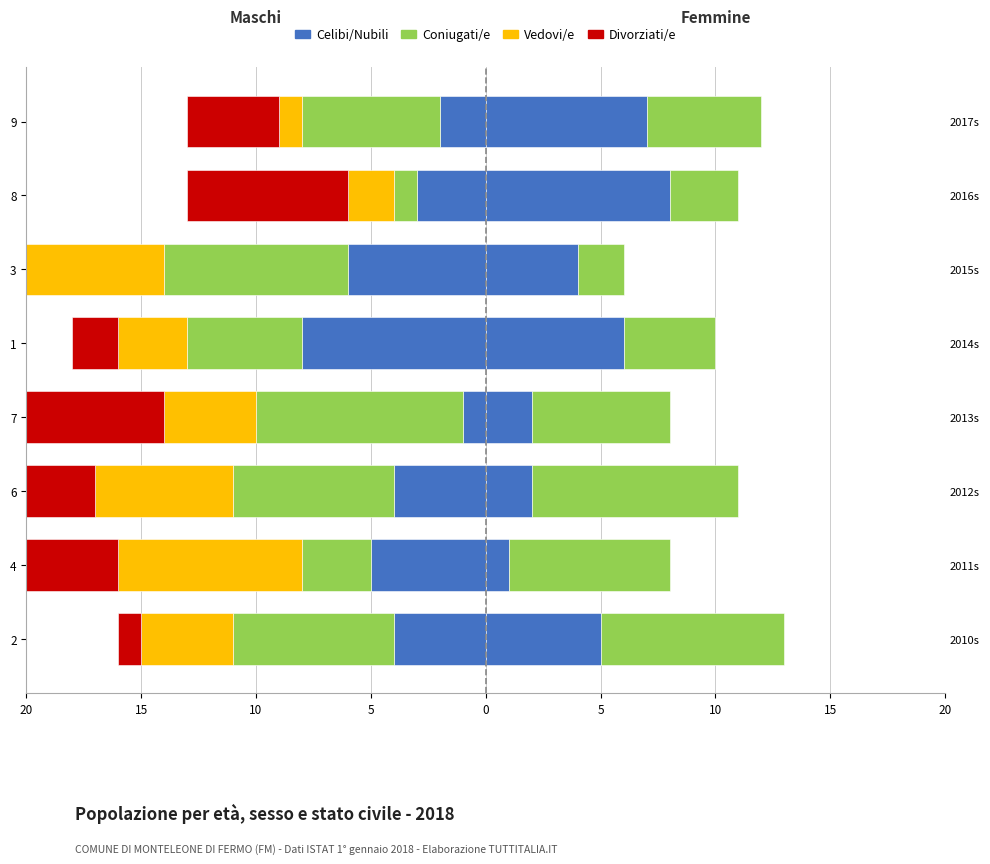

Count the Vedovi/e values in the range -6 to -2.

5